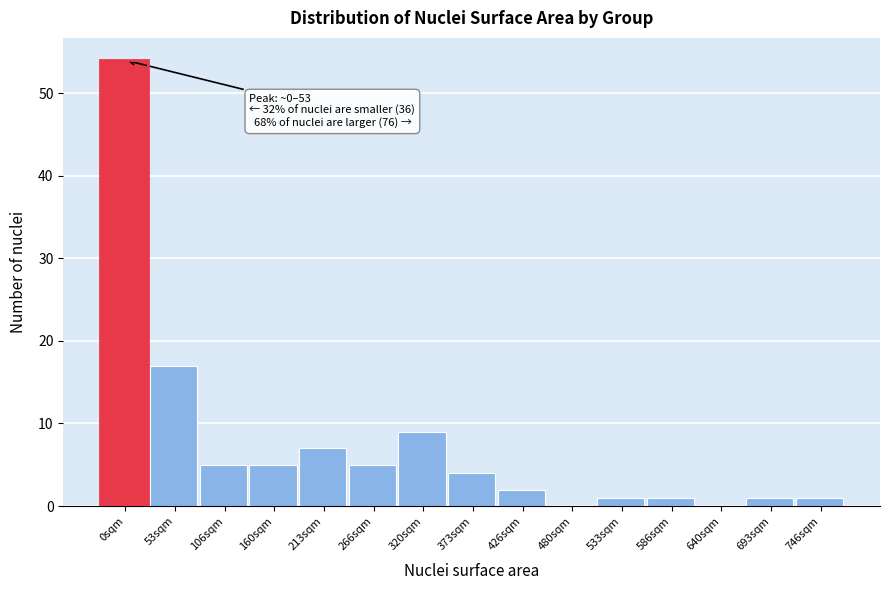

Reading left to right, list all the values displayed in this chart.

0sqm=54	53sqm=17	106sqm=5	160sqm=5	213sqm=7	266sqm=5	320sqm=9	373sqm=4	426sqm=2	480sqm=0	533sqm=1	586sqm=1	640sqm=0	693sqm=1	746sqm=1